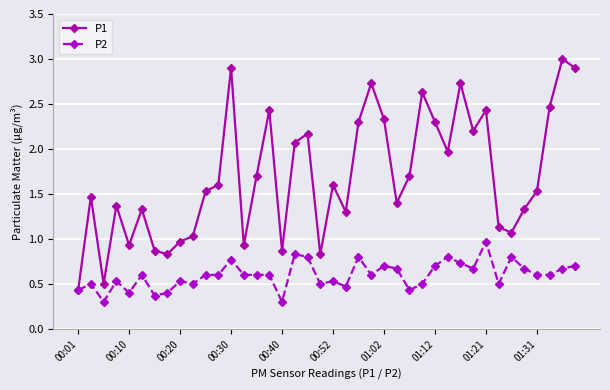

At how many categories does at least one series exceed 0?

40